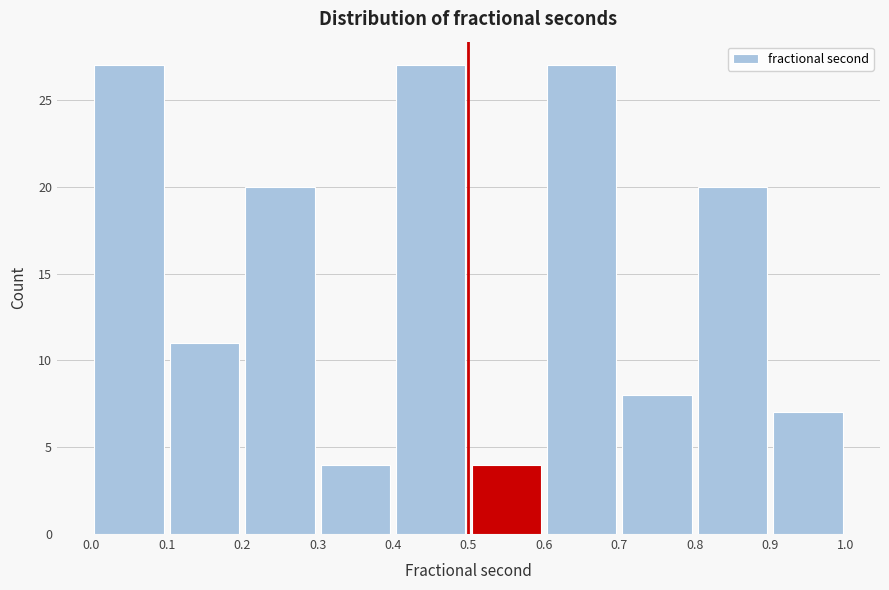

How tall is the bar that spans 0.9 to 1.0 on the x-axis? The values are not printed on the chart, so give them approximately, as read against the axis.

7